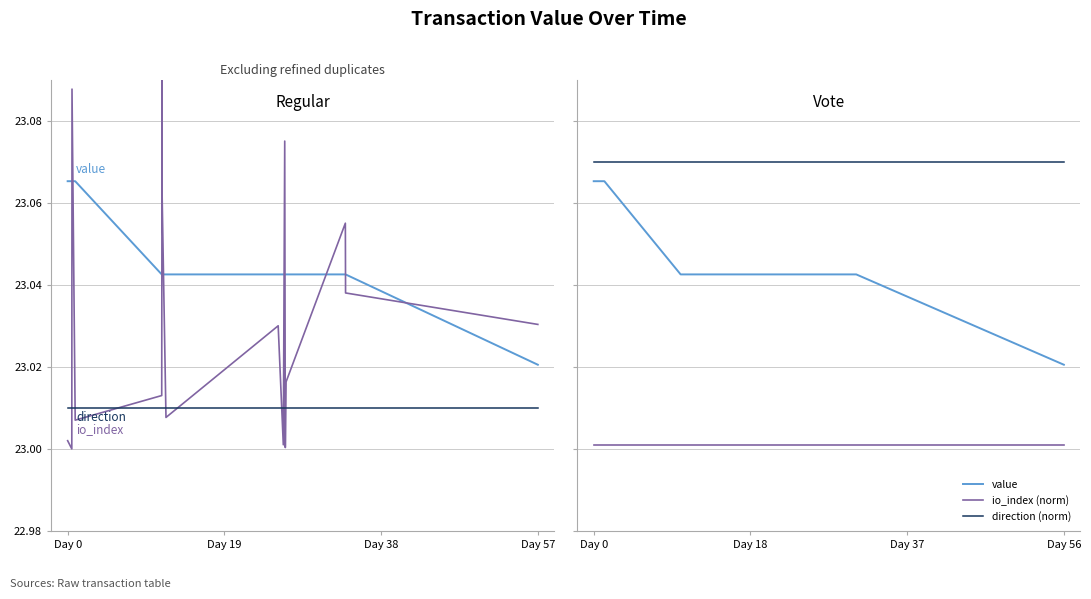

How many categories are shown in the chart?

16